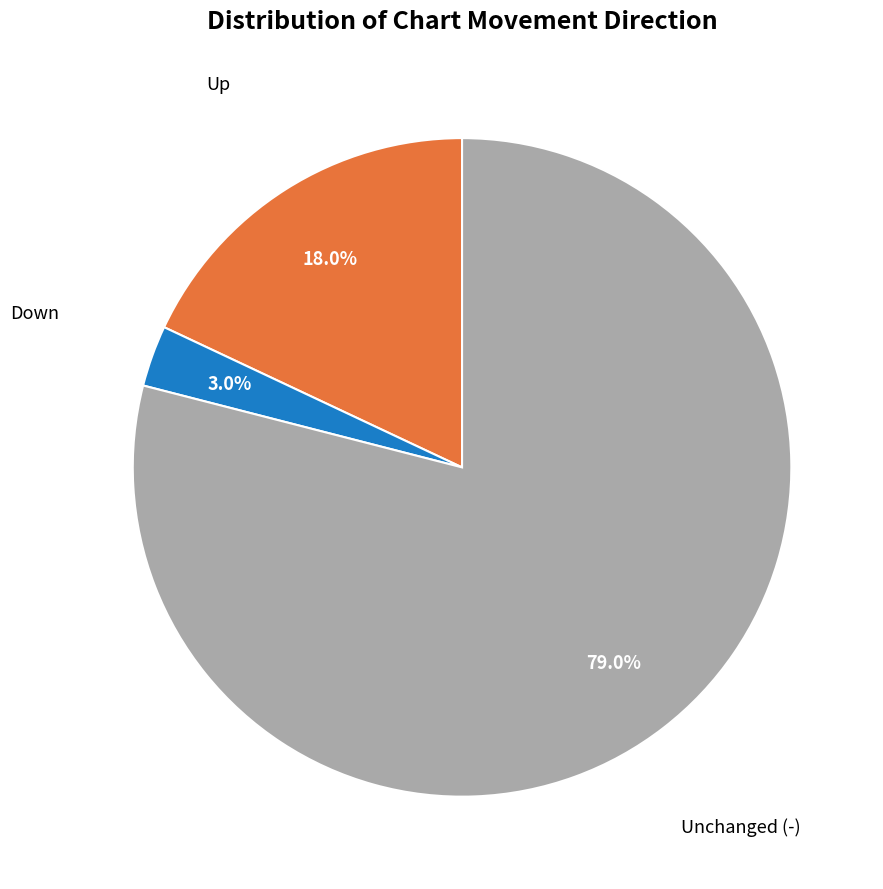

Which category accounts for the majority?

Unchanged (-)